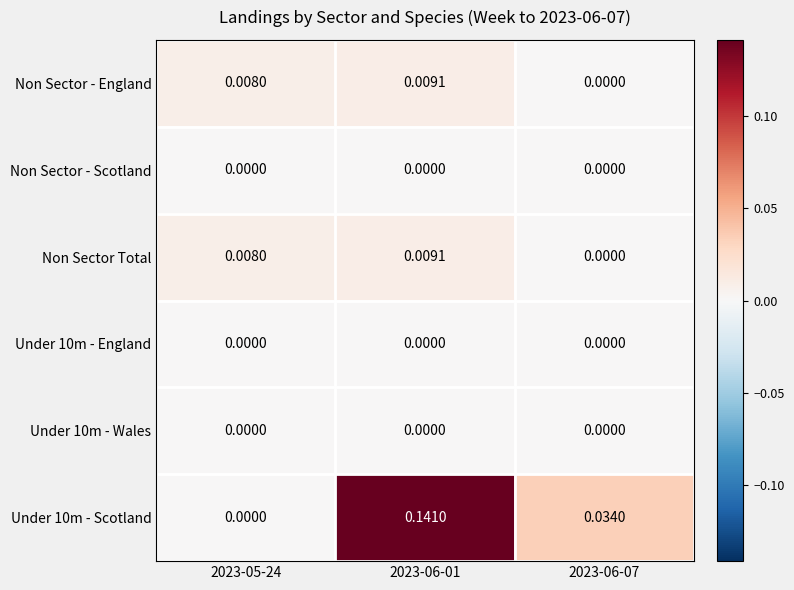

How many categories are shown in the chart?

3